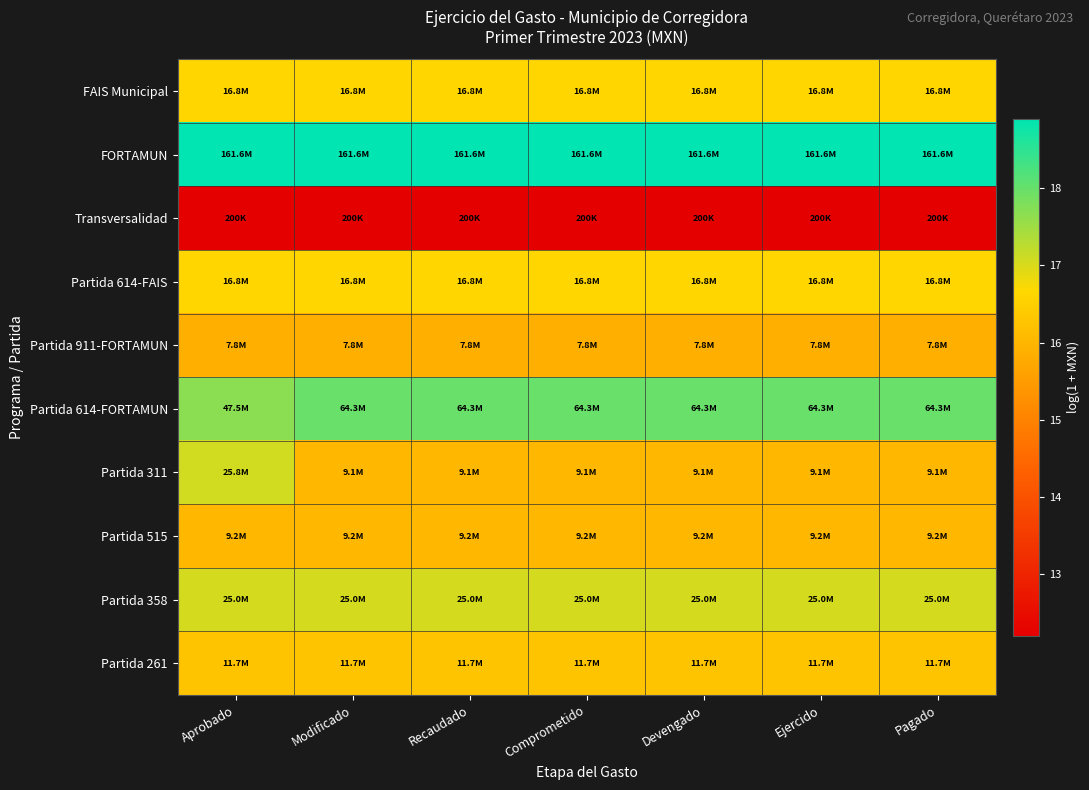

Which category has the lowest value across all series?

Modificado